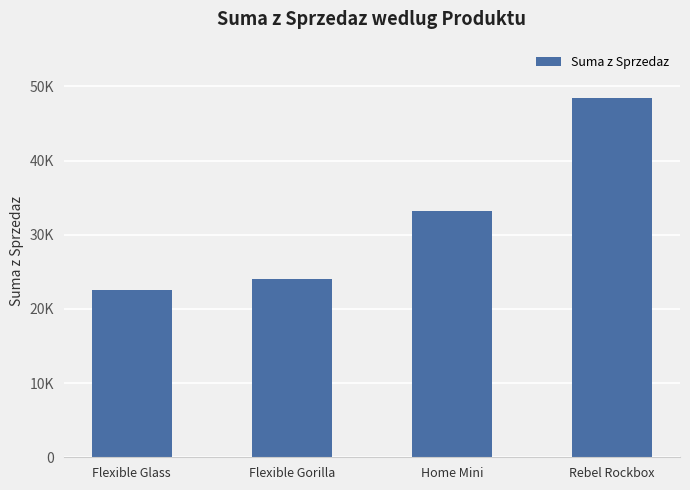

Rank the categories by value from lowest to highest.

Flexible Glass, Flexible Gorilla, Home Mini, Rebel Rockbox